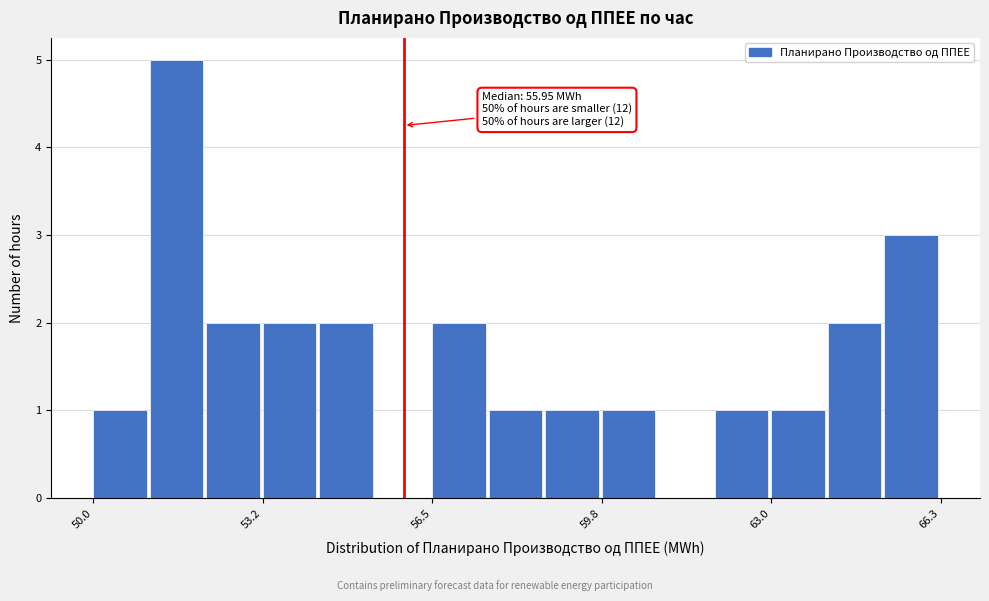

Read against the x-axis, roughly where is the centre of the tallest bar?

51.5